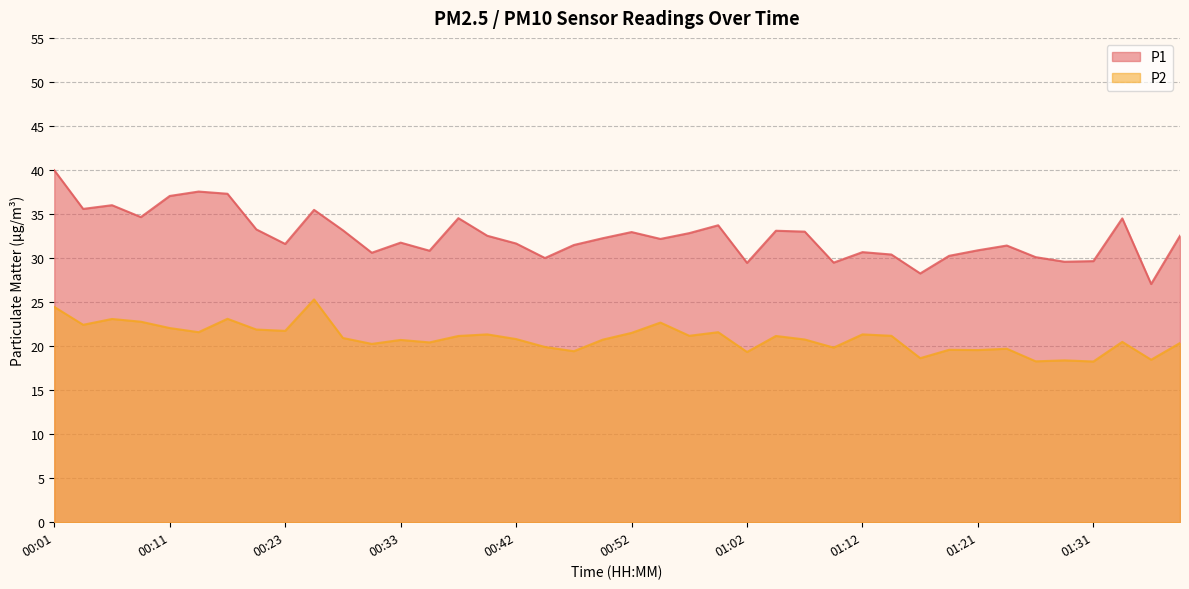

What are all the series names shown in the legend?

P1, P2